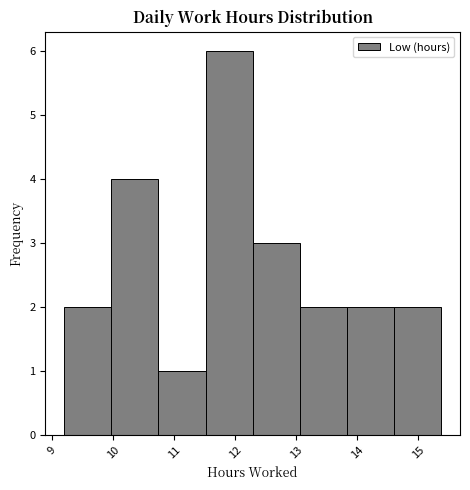

Reading left to right, transcribe this chart: for each bar, give the range it covers on the x-axis and its height. Neither the bar edges nor the heights are printed on the chart, so give them approximately, as read against the axes.

9.2 to 10.0: 2
10.0 to 10.7: 4
10.7 to 11.5: 1
11.5 to 12.3: 6
12.3 to 13.1: 3
13.1 to 13.8: 2
13.8 to 14.6: 2
14.6 to 15.4: 2